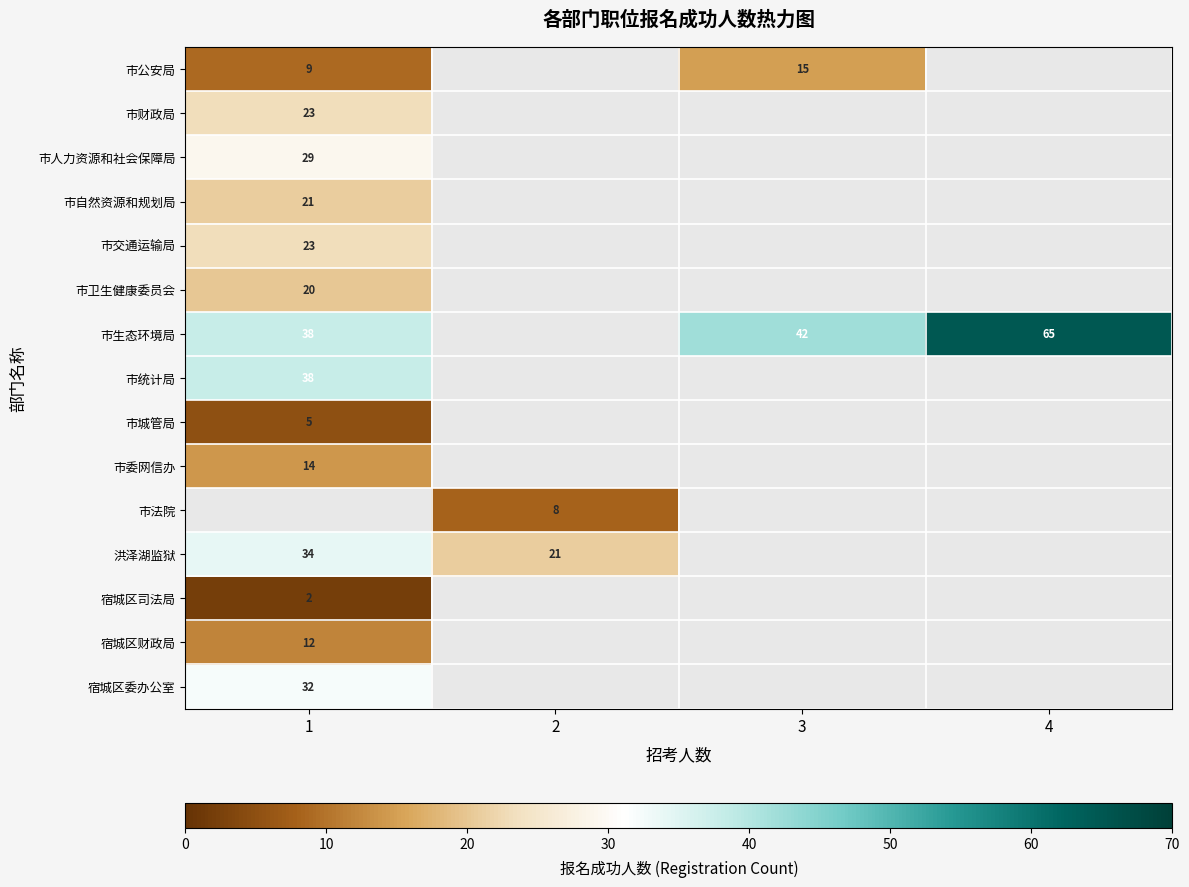

Is the value of 宿城区司法局 at 1 greater than the value of 市财政局 at 1?

No